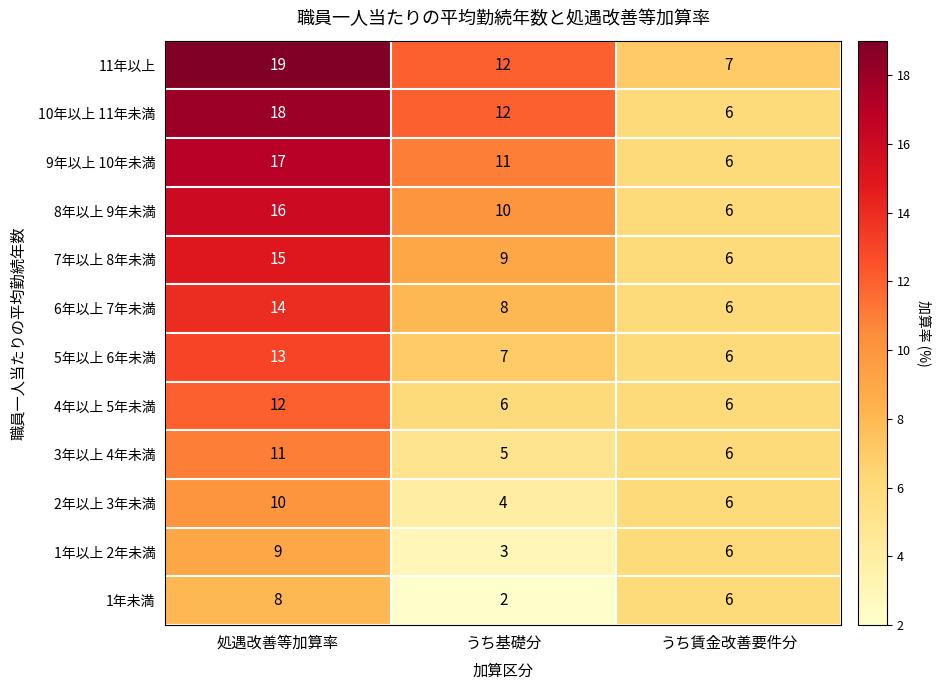

Read the 9年以上 10年未満 value at うち賃金改善要件分.

6